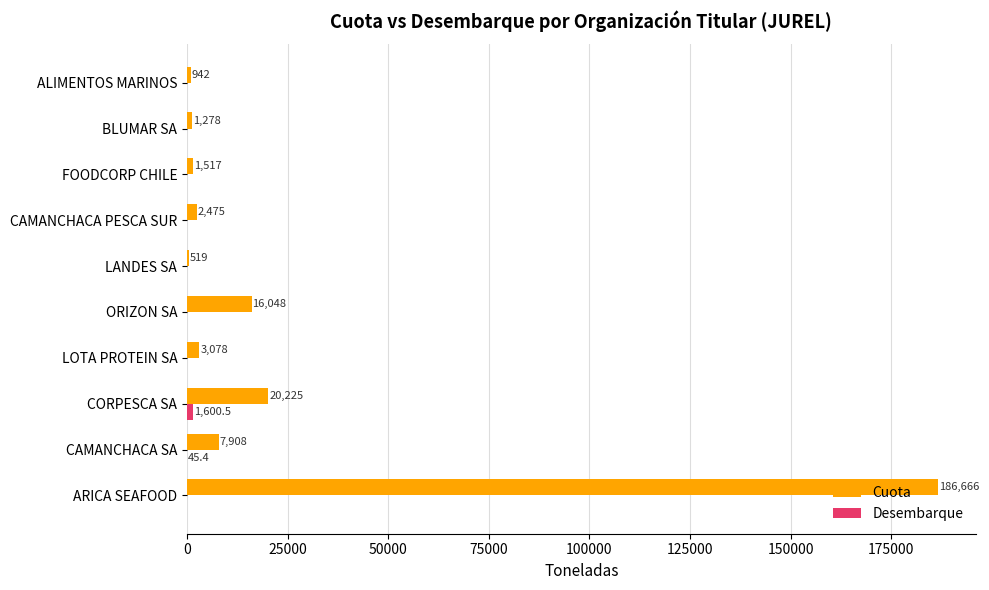

At which label is Cuota closest to 93592?

CORPESCA SA